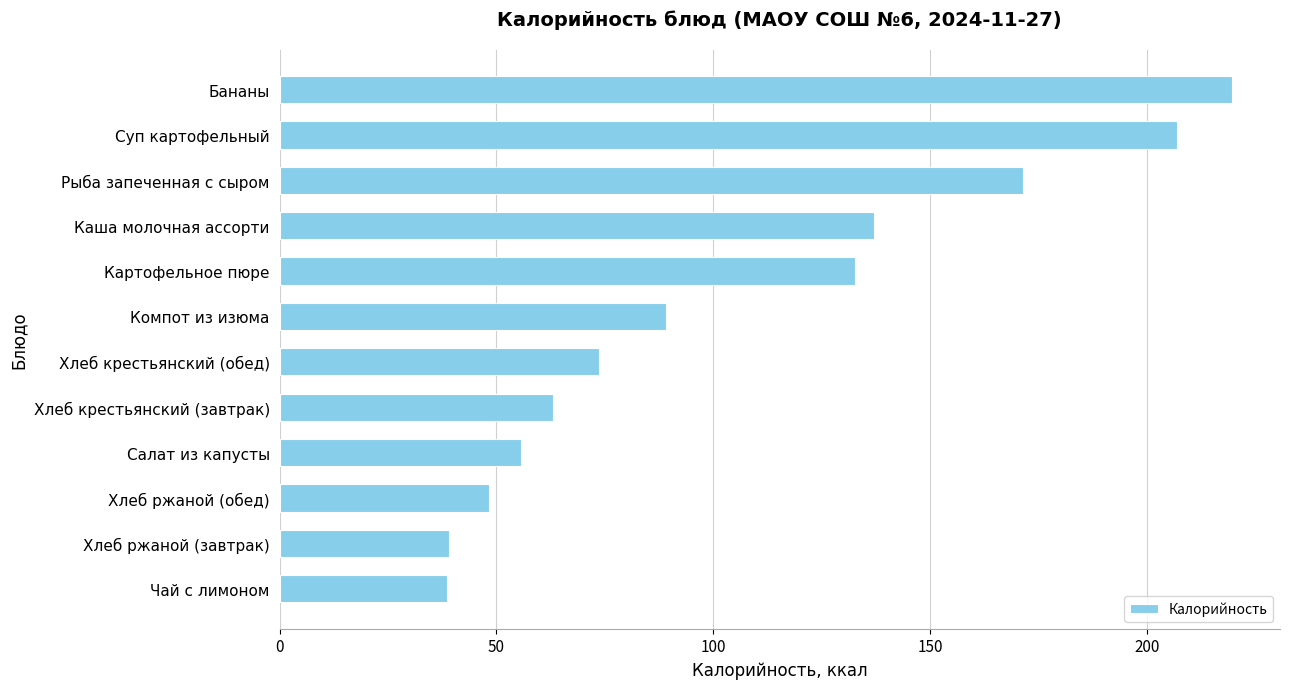

What is the sum of all values?

1275.0